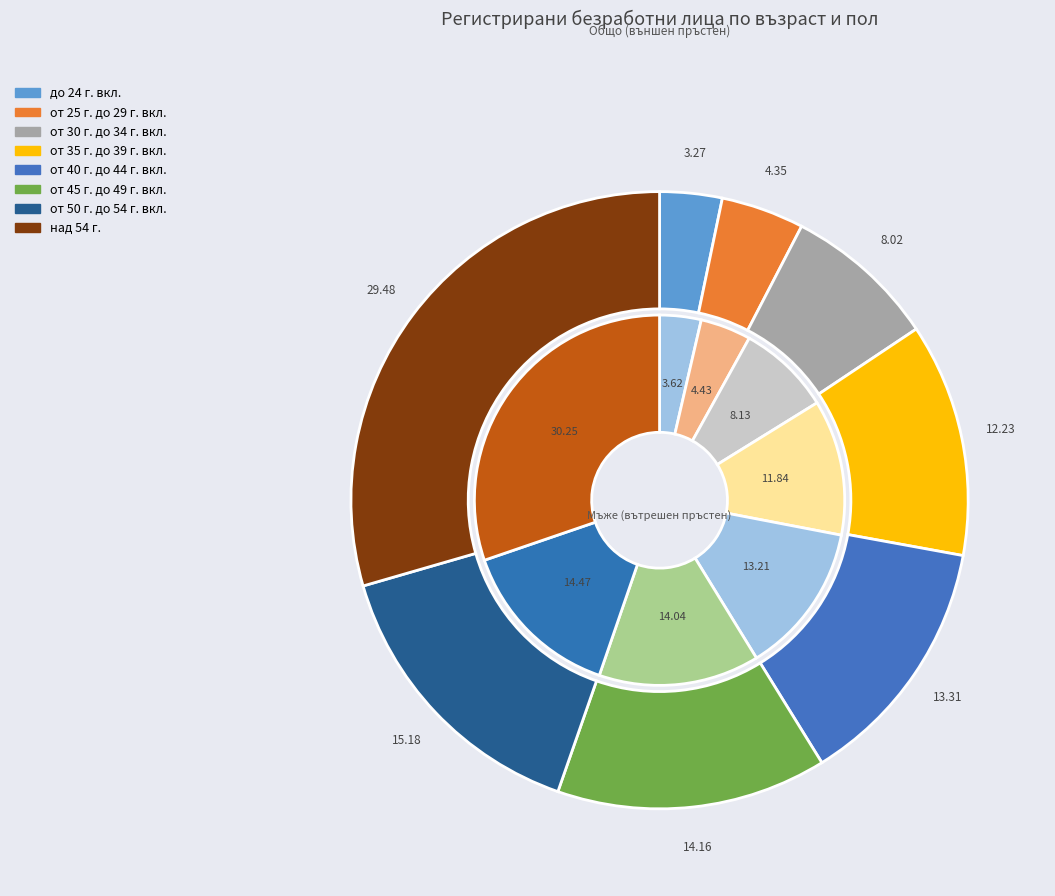

To the nearest percent, what is the average slice percentage?

12%